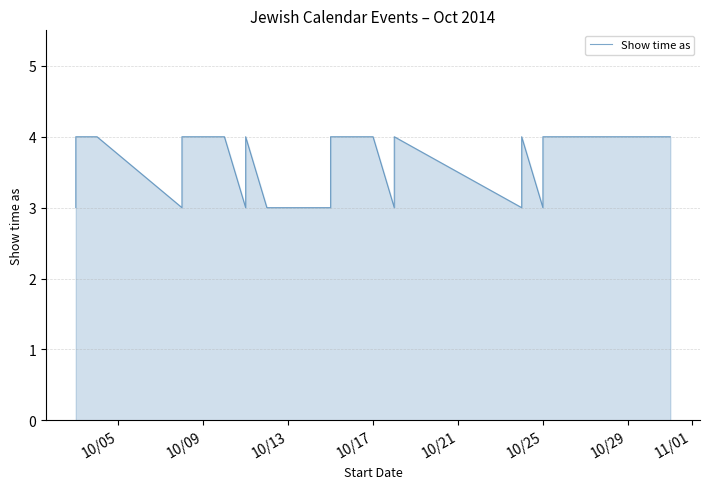

What is the average value?

4